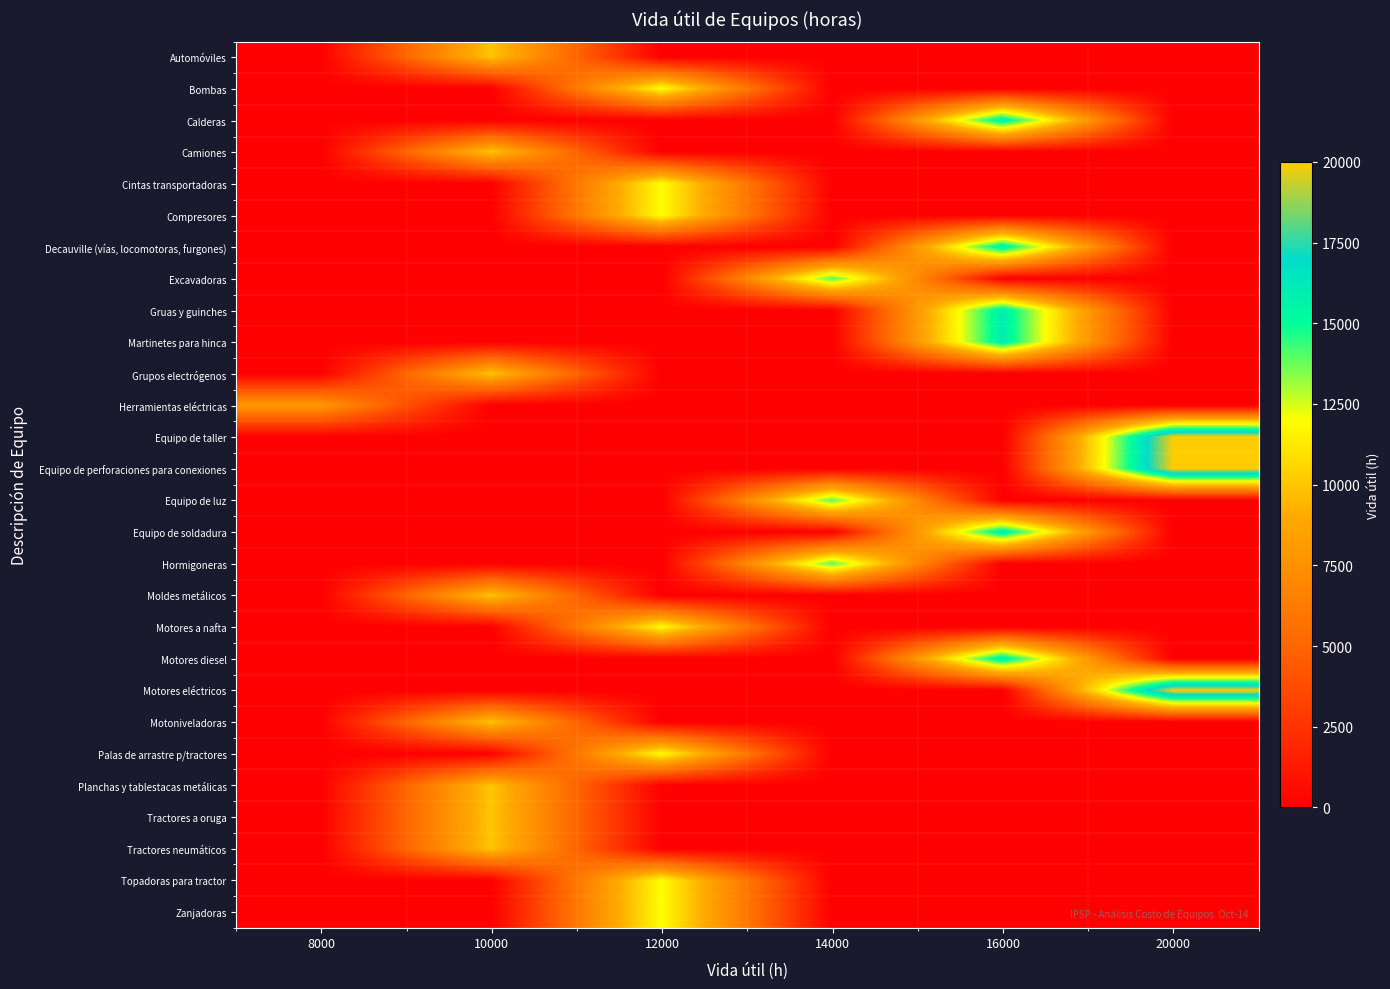

What is the greatest value displayed?

20000